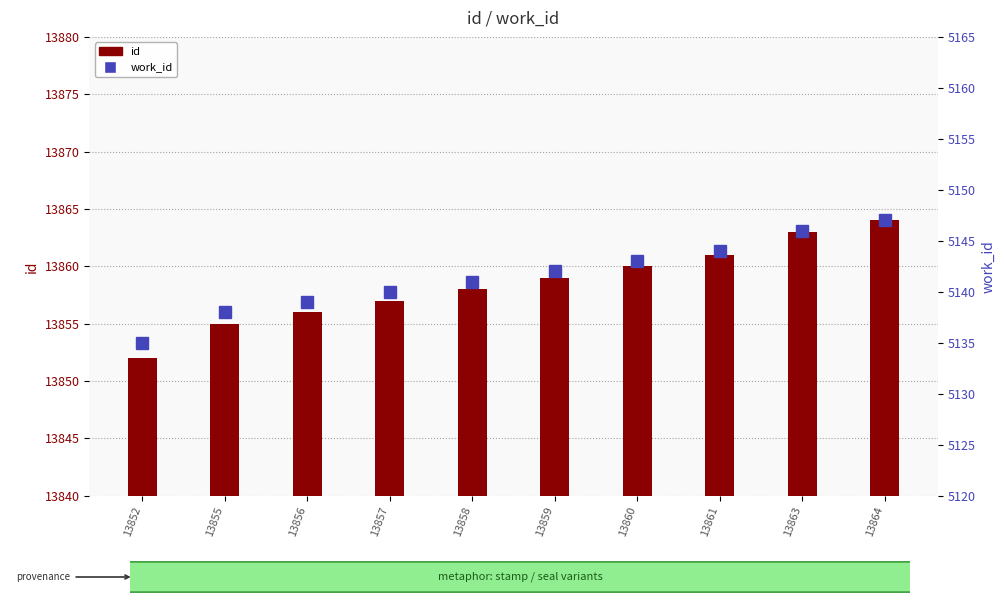

Which category has the lowest value in the id series?

13852